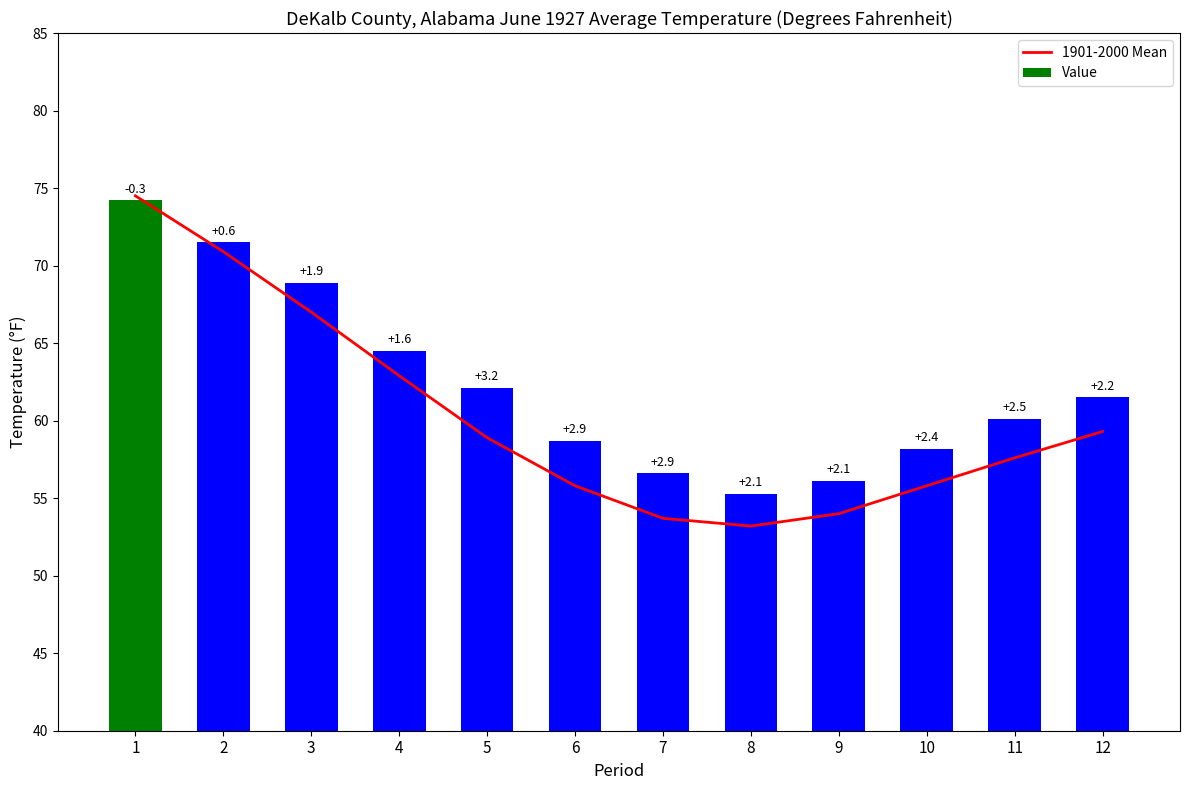

What is the difference between the 1901-2000 Mean values at 5 and 1?

15.6